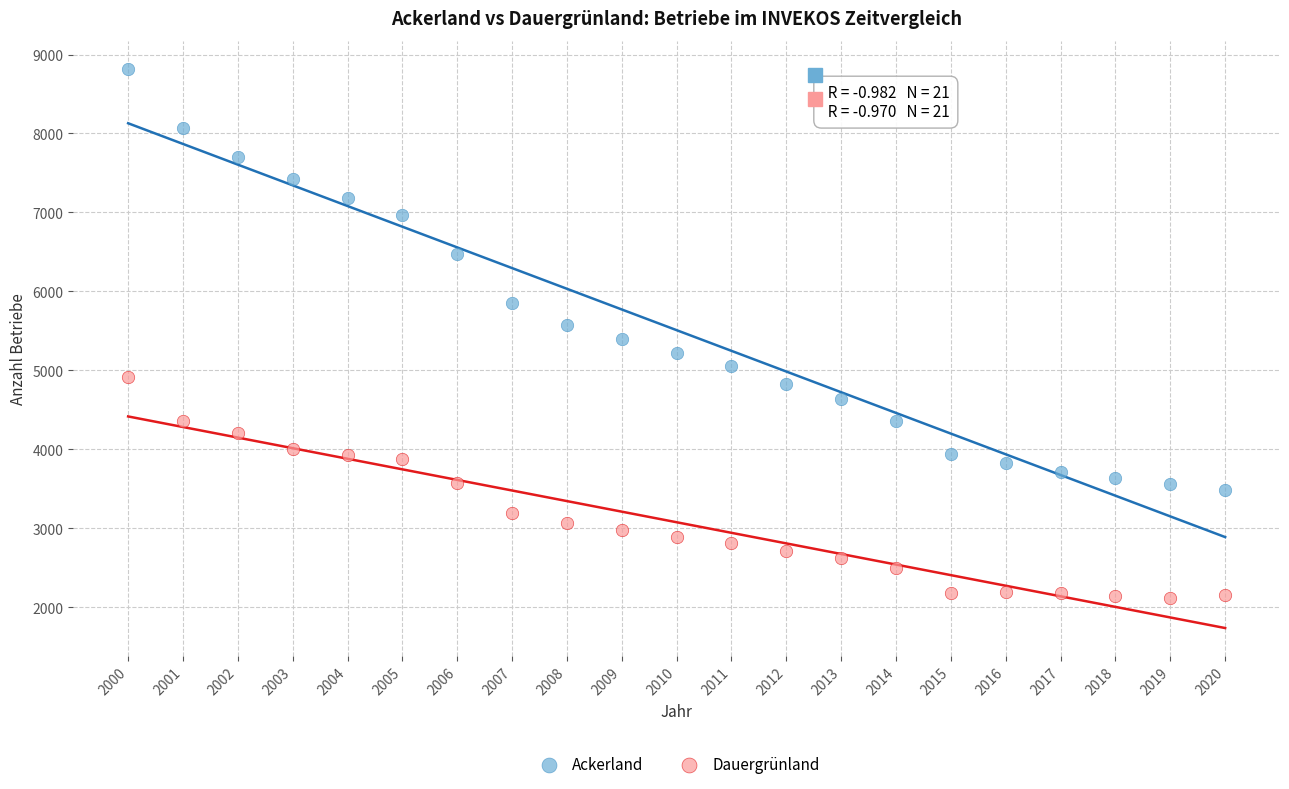

Which series has the largest Y range (max minus min)?

Ackerland